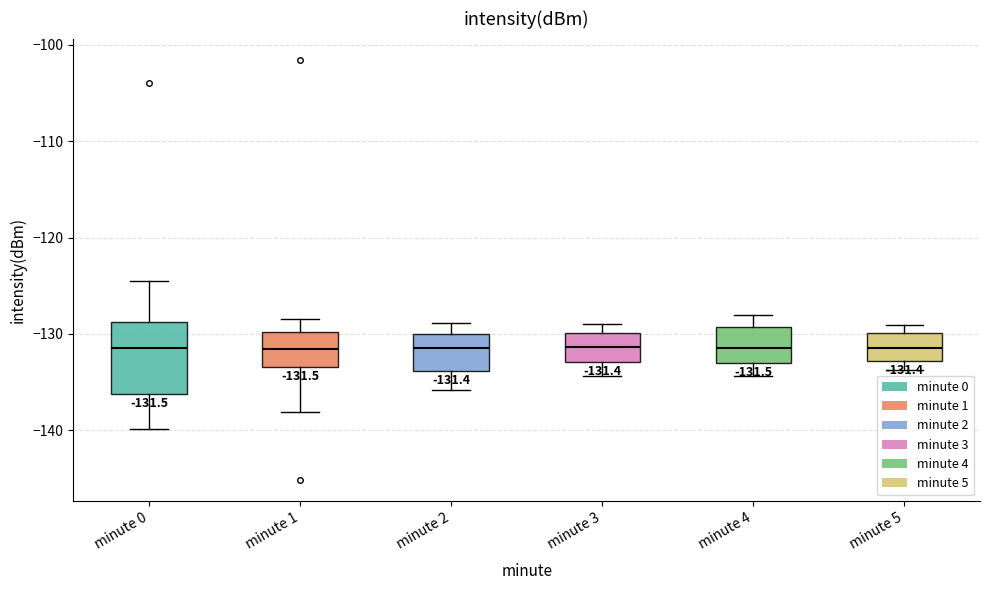

Which box is the tallest, from its lower edge to its upper edge?

minute 0